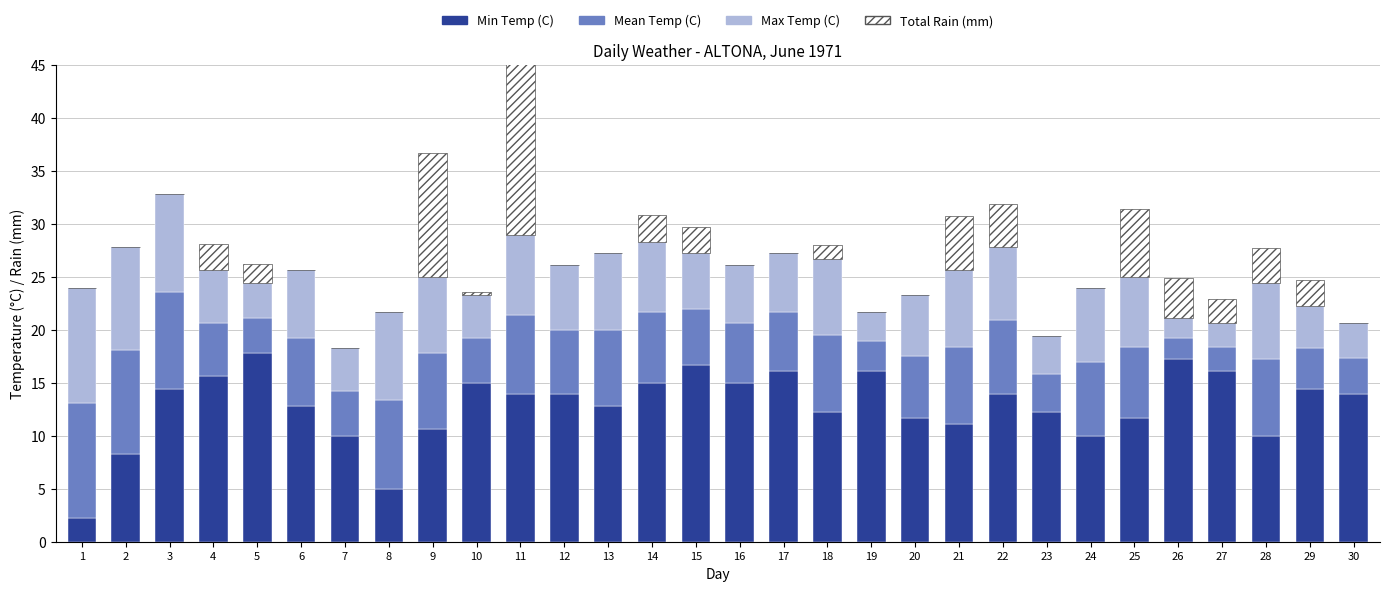

What is the maximum value for Min Temp (C)?

17.8